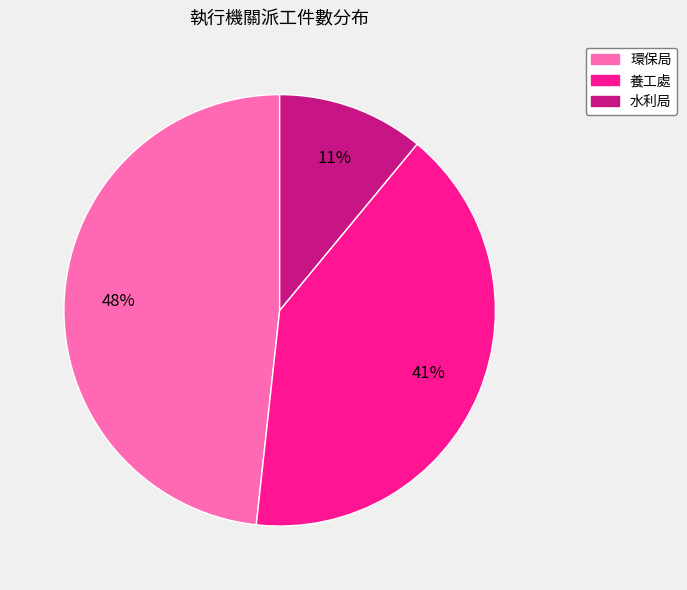

Between 養工處 and 環保局, which is larger?

環保局